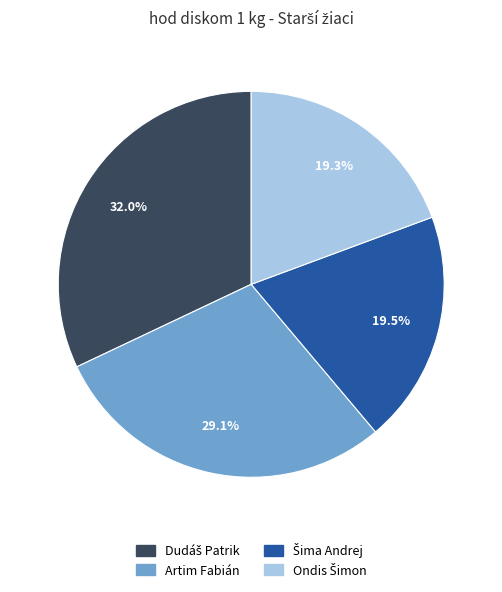

Is there a majority slice in this chart?

No